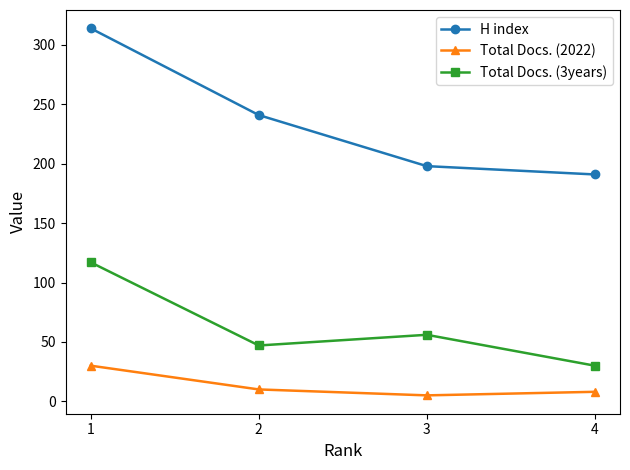

What is the spread (max minus min) of values at 3?

193